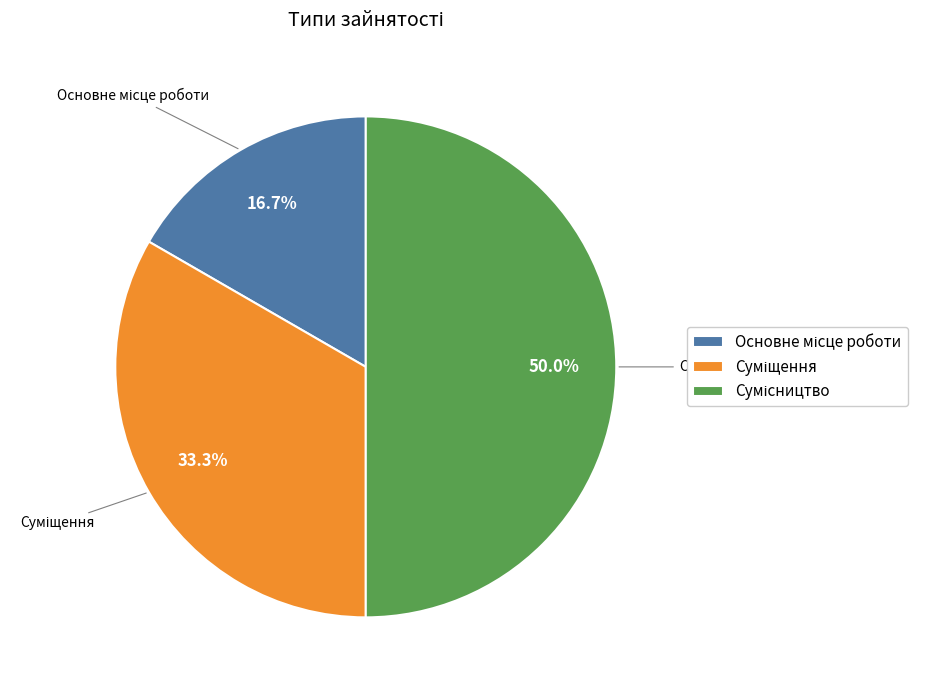

How many segments does this pie chart have?

3